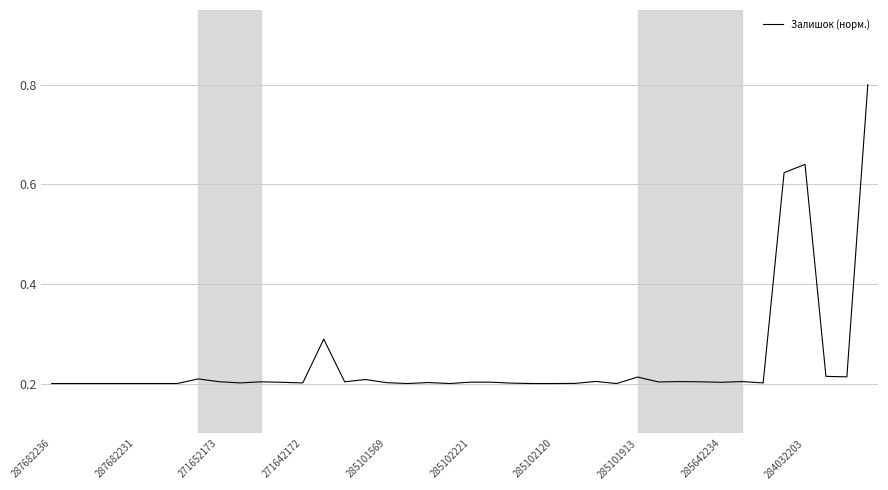

What is the greatest value displayed?

0.8